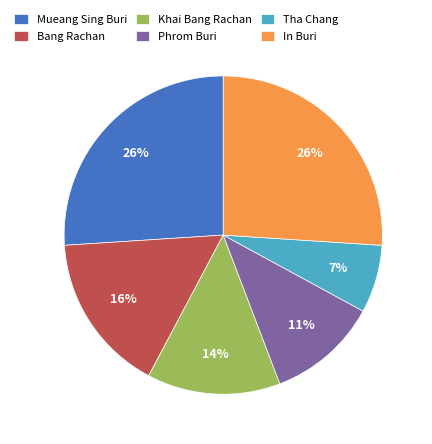

How many slices are in this pie chart?

6